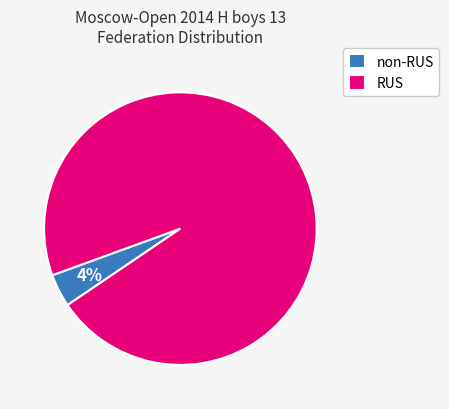

To the nearest percent, what is the average slice percentage?

50%